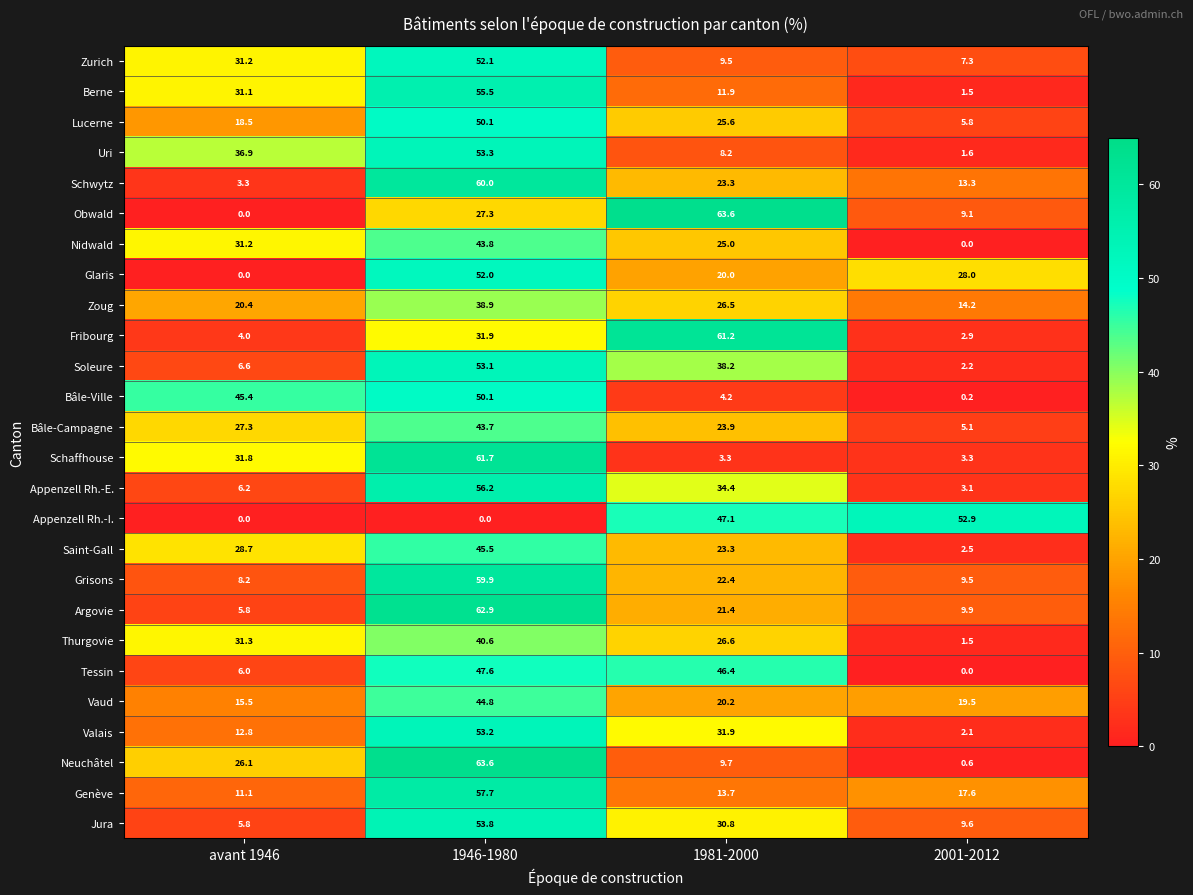

Is it true that Uri equals 1.8 at 1981-2000?

False